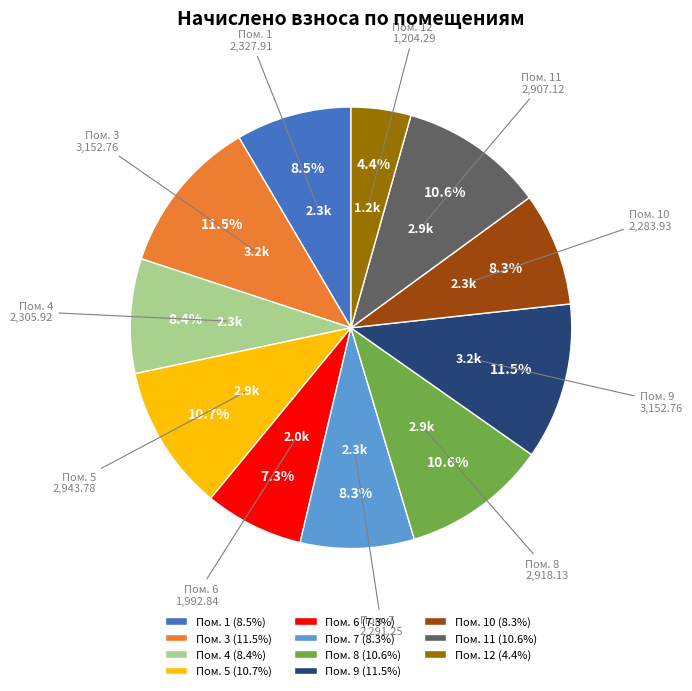

Is there a majority slice in this chart?

No